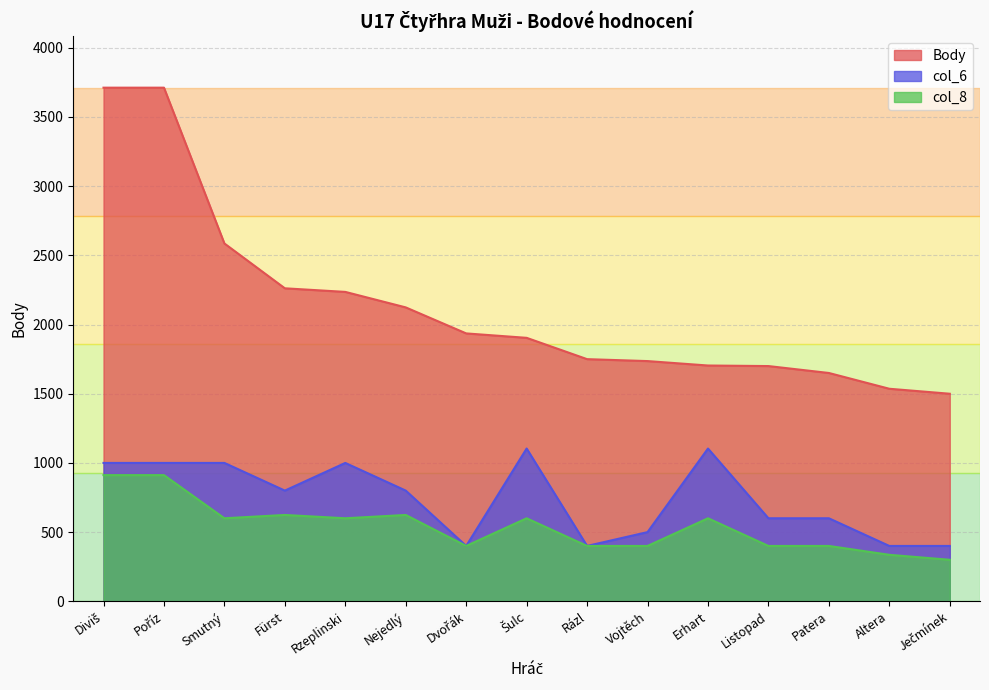

What is the total value across all series at Nejedlý?

3548